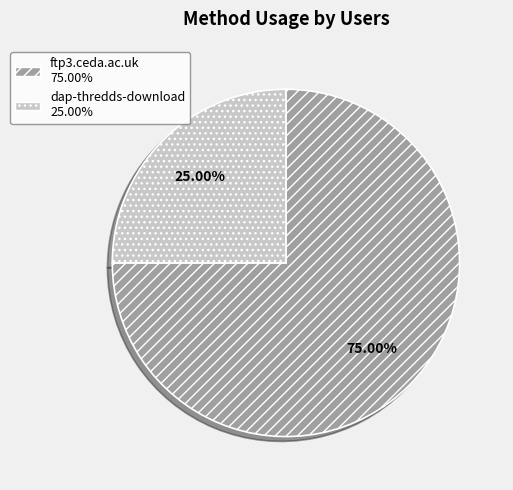

Is there any slice that represents more than half of the pie?

Yes